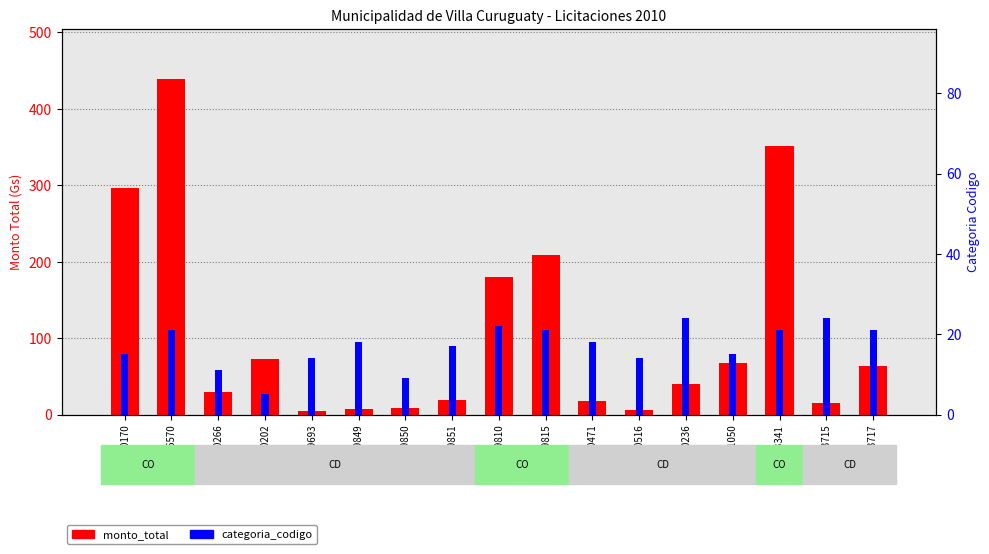

Reading left to right, transcribe all the data shown in this chart.

monto_total (M Gs): 190170=296.1	186570=438.6	190266=29.9	190202=73.0	199693=5.0	199849=6.8	199850=8.8	199851=19.6	199810=180.0	199815=208.8	200471=17.2	200516=5.4	190236=39.5	201050=67.2	203341=351.0	203715=14.5	203717=63.3
categoria_codigo: 190170=15.0	186570=21.0	190266=11.0	190202=5.0	199693=14.0	199849=18.0	199850=9.0	199851=17.0	199810=22.0	199815=21.0	200471=18.0	200516=14.0	190236=24.0	201050=15.0	203341=21.0	203715=24.0	203717=21.0